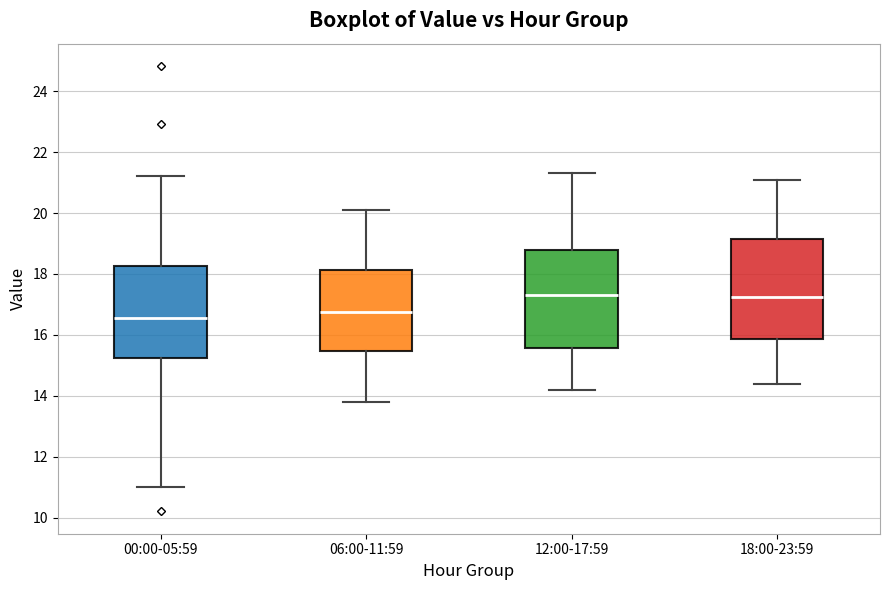

Where does the upper whisker of the box for 06:00-11:59 end on the y-axis? The values are not printed on the chart, so give them approximately, as read against the axis.

20.2